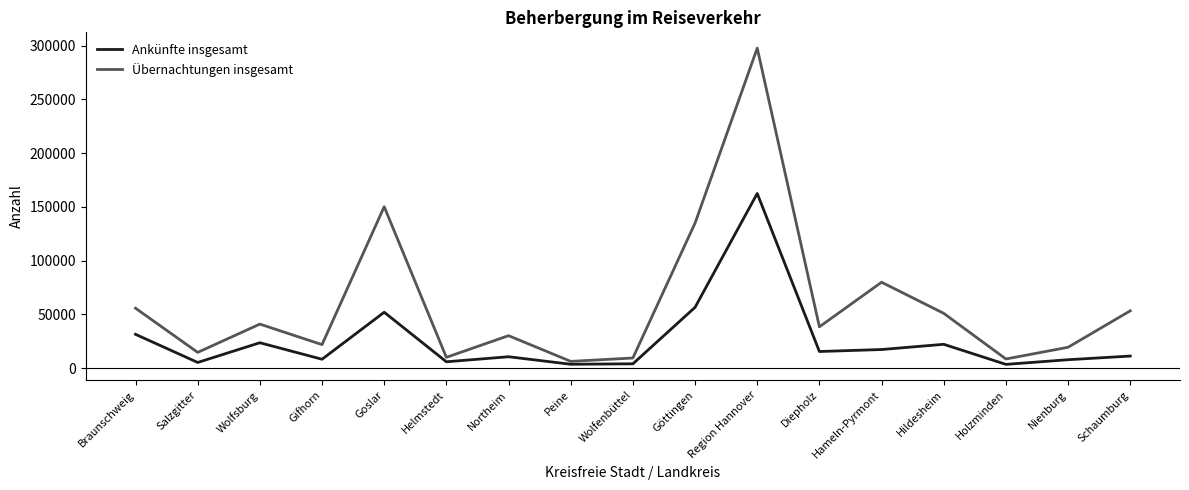

Which series has the largest range (max minus min)?

Übernachtungen insgesamt